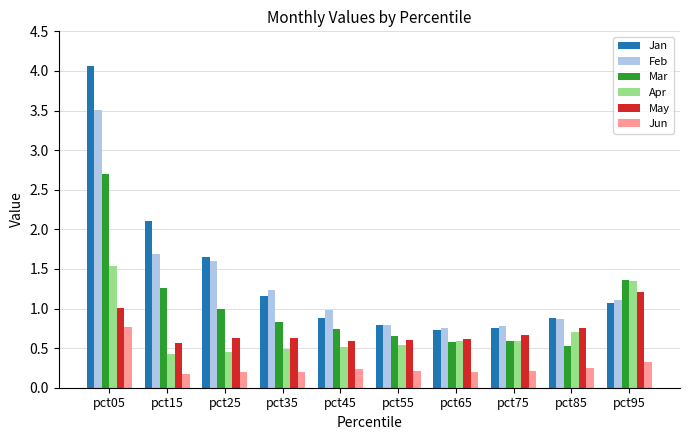

Which label corresponds to the largest value in the chart?

pct05